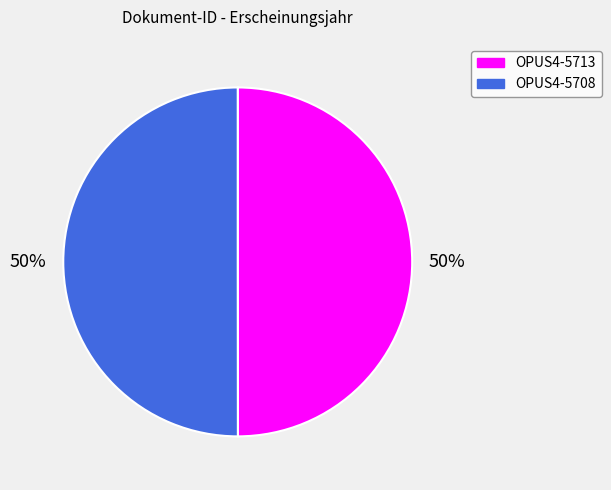

Combined, do OPUS4-5713 and OPUS4-5708 account for over 50%?

Yes